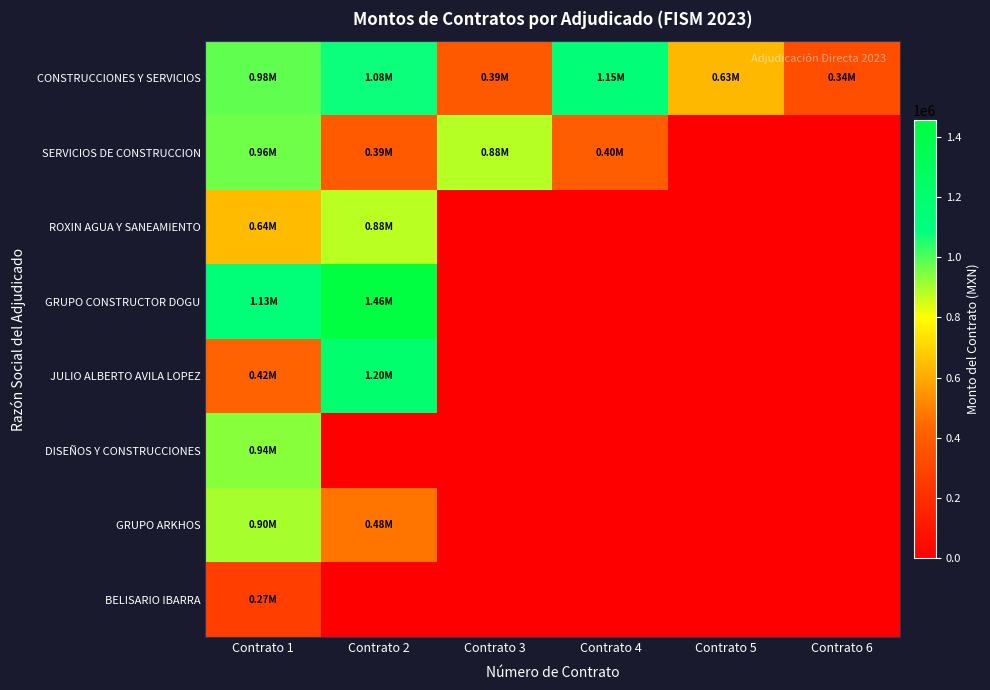

What is the total value across all series at Contrato 4?

1547254.6